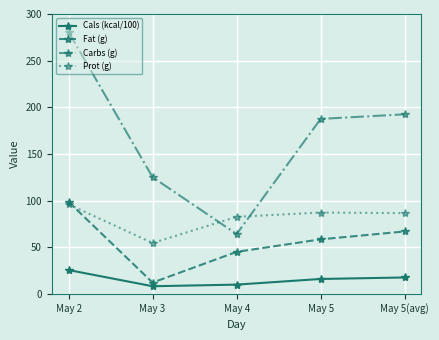

True or false: Fat (g) and Carbs (g) cross at least once.

False